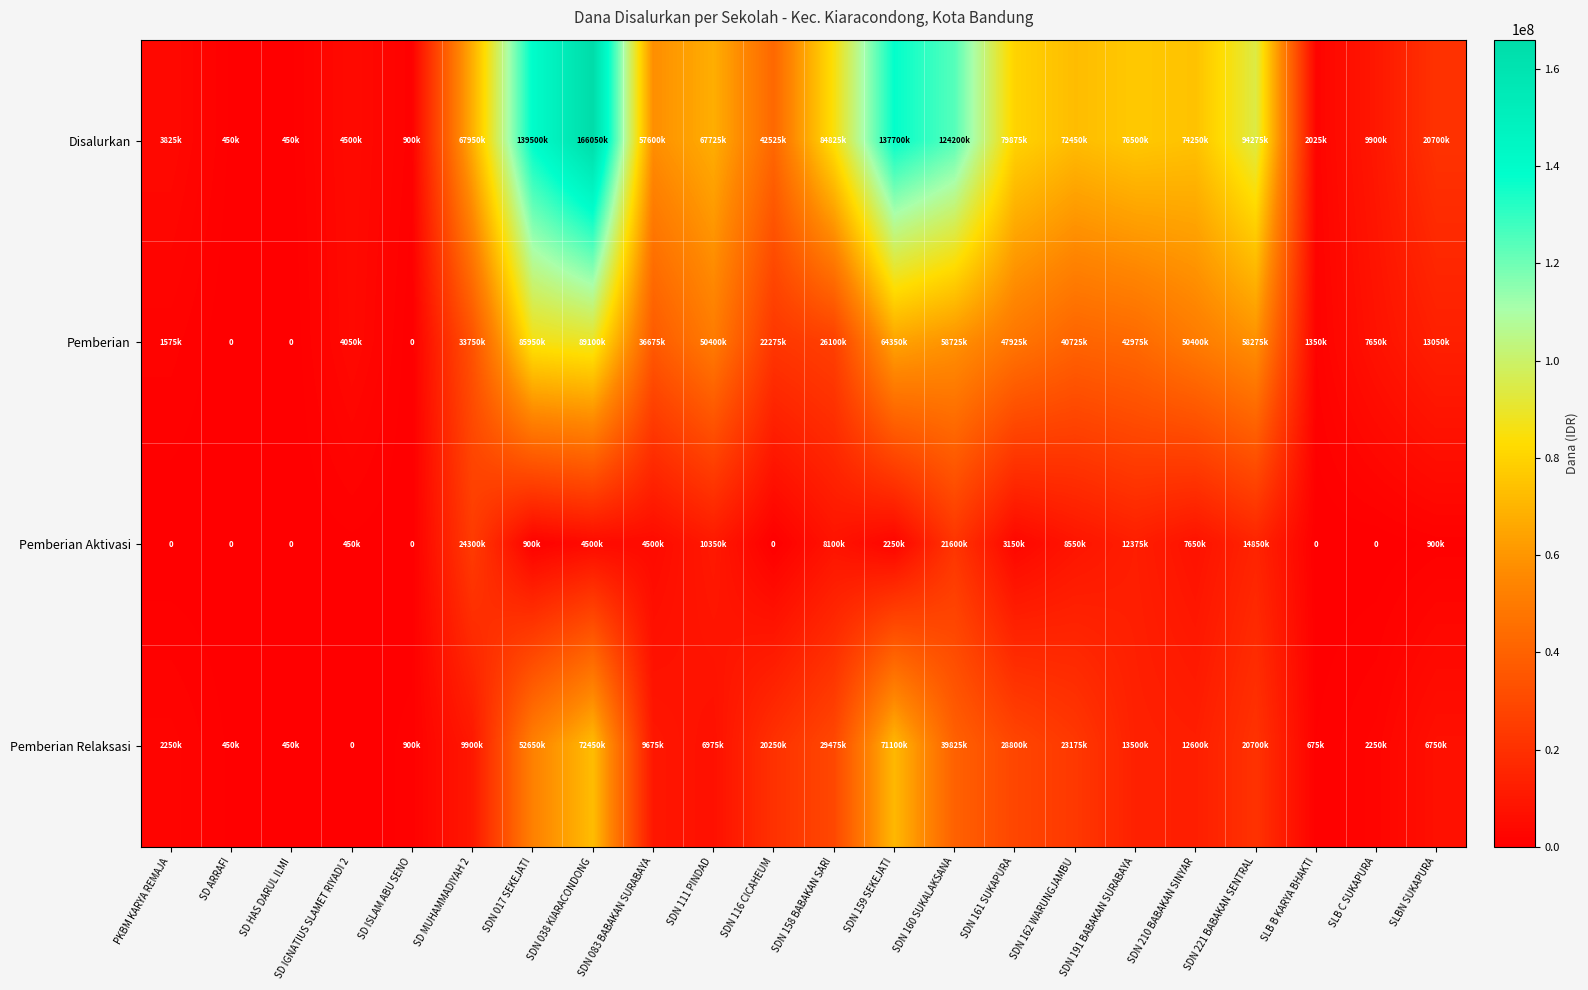

What is the maximum value for Pemberian Relaksasi?

72450000